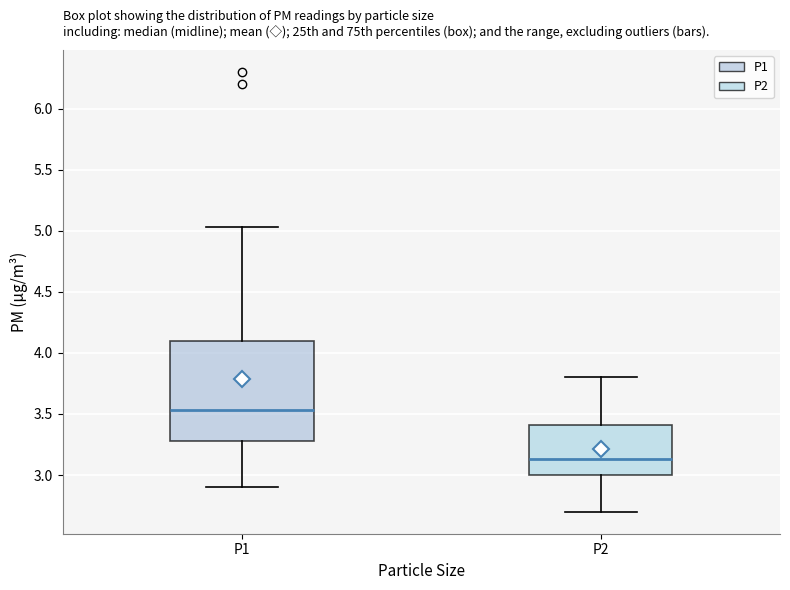

Reading left to right, read every box against the y-axis: the position of its median line, the range the box covers, and the ends of its whiskers. The values are not printed on the chart, so give them approximately, as read against the axis.

P1: median 3.55, box 3.30 to 4.10, whiskers 2.90 to 5.05
P2: median 3.15, box 3.00 to 3.40, whiskers 2.70 to 3.80